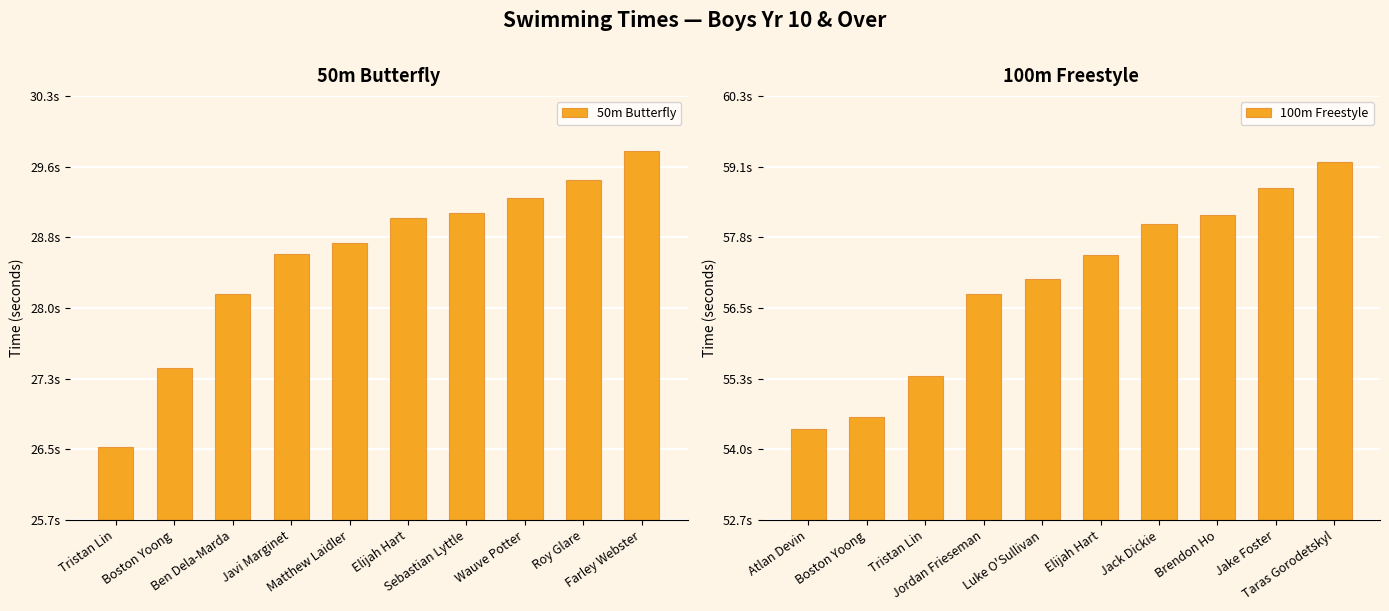

What are all the series names shown in the legend?

50m Butterfly, 100m Freestyle